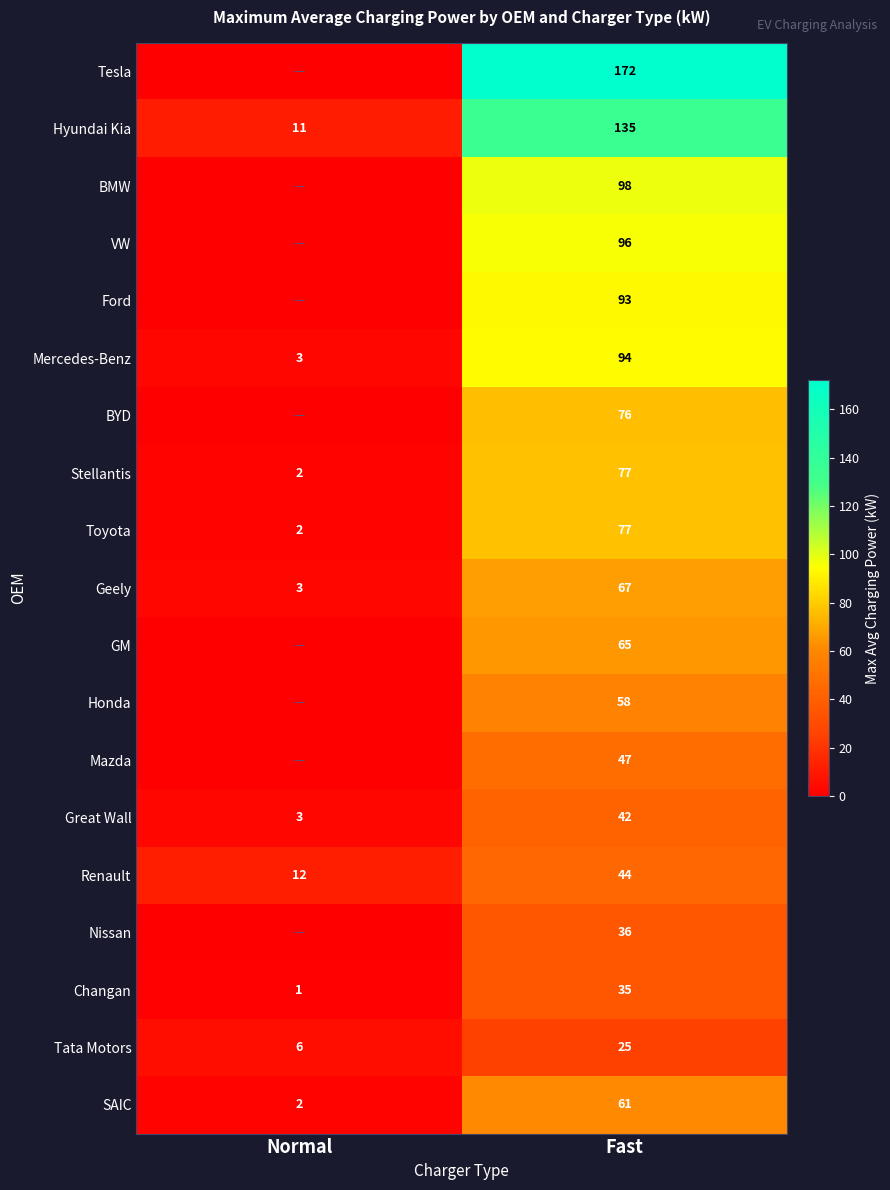

Is the value of SAIC at Normal greater than the value of Hyundai Kia at Fast?

No